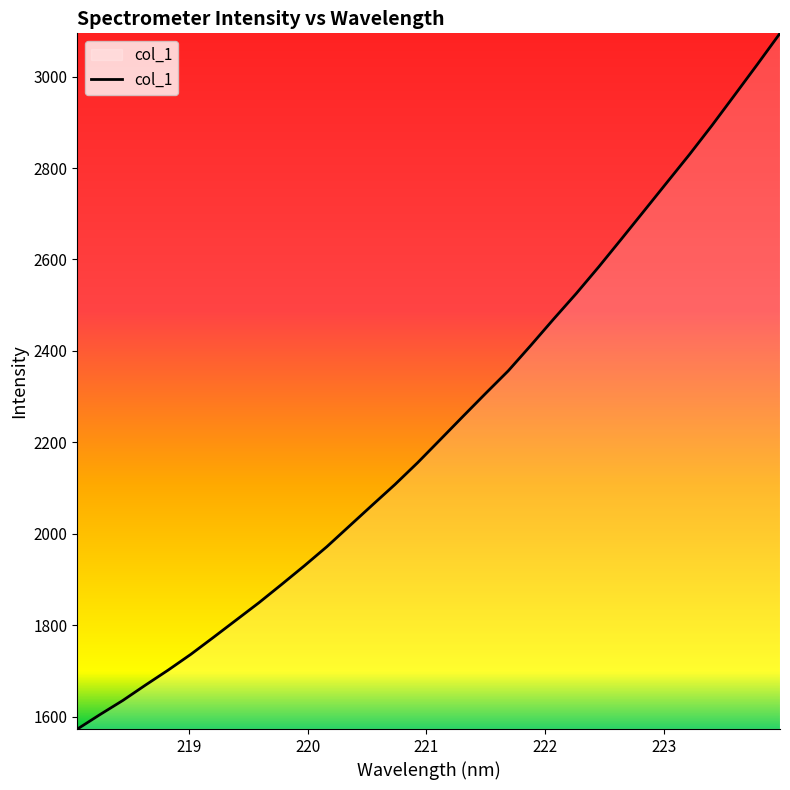

How many lines are shown in the chart?

1